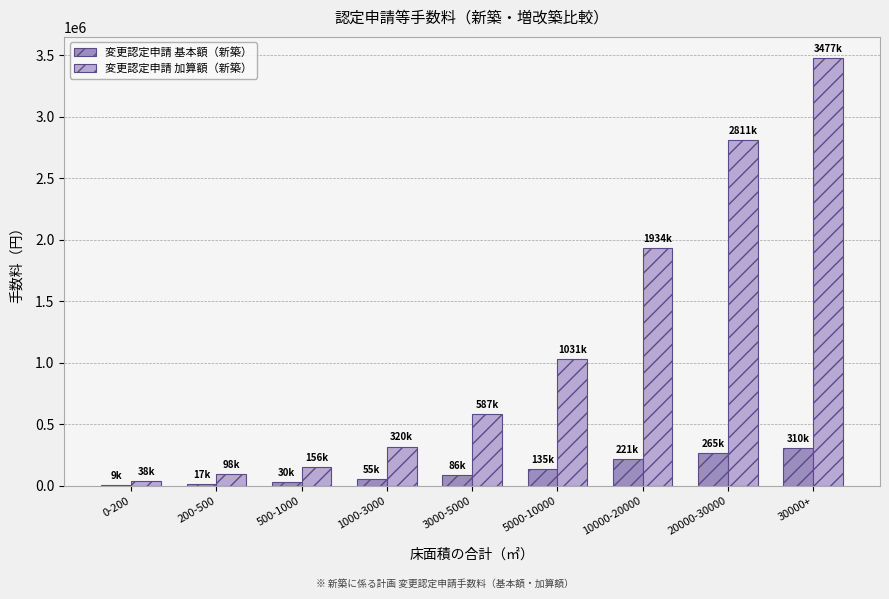

At which label is 変更認定申請 加算額（新築） closest to 1757500?

10000-20000